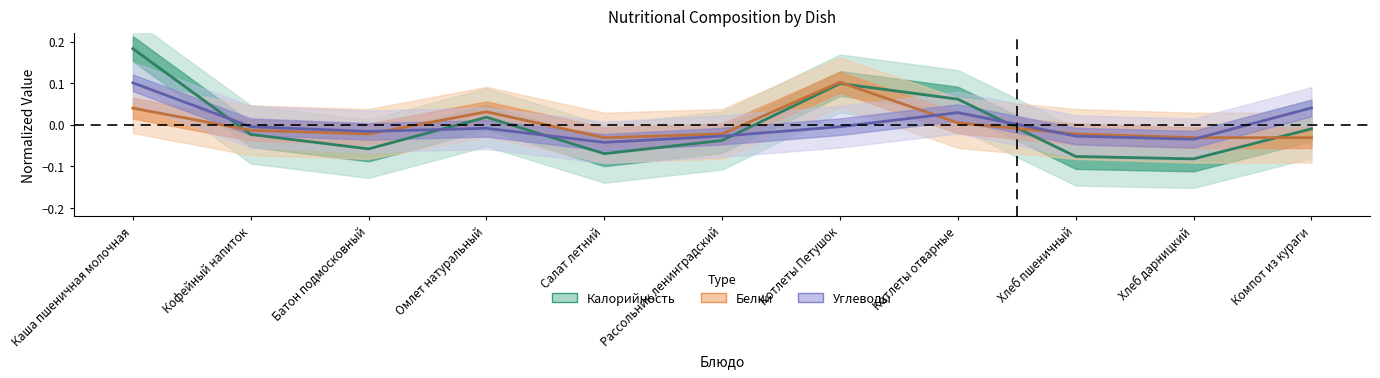

How many values in Калорийность (estimate) are below zero?

7